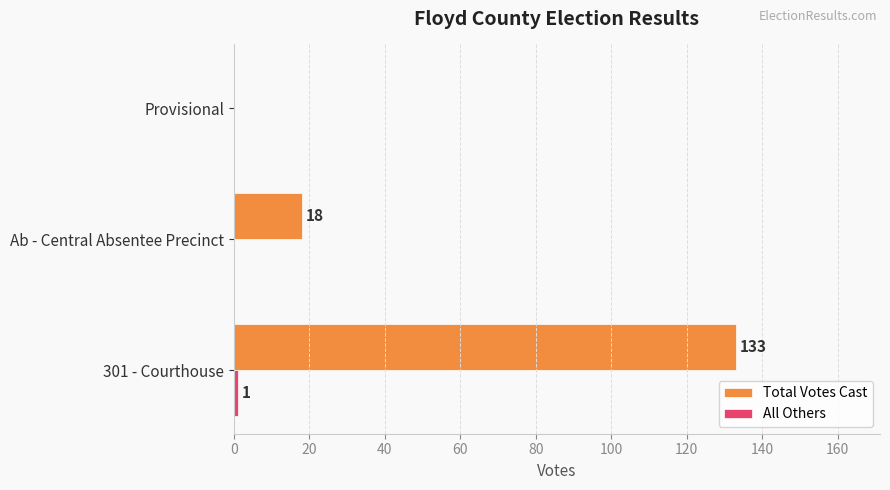

What is the sum of the Total Votes Cast values at Ab - Central Absentee Precinct and Provisional?

18